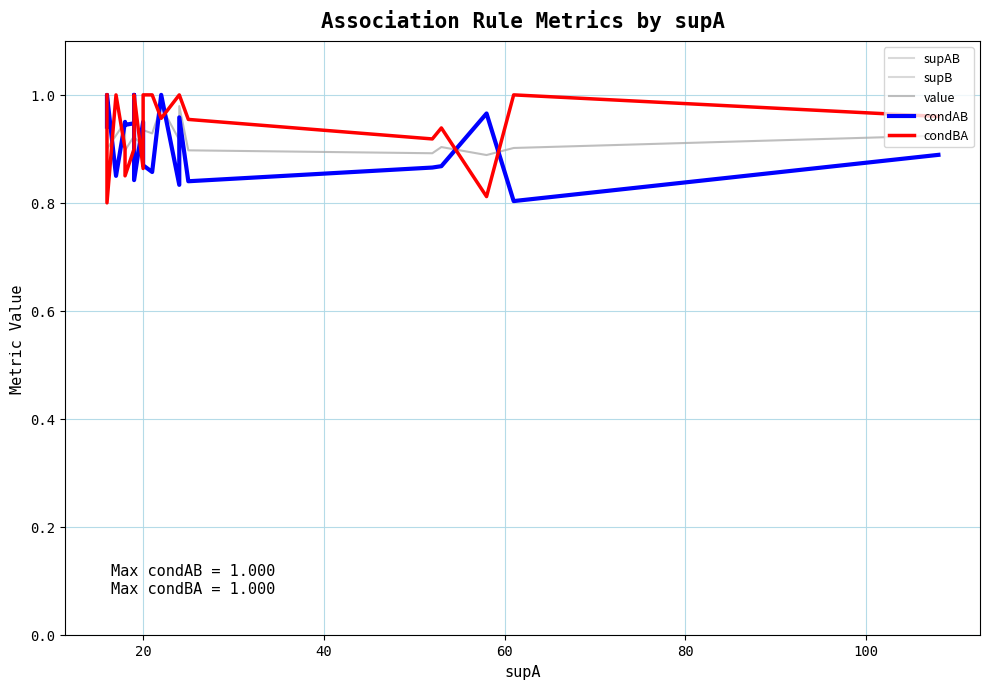

How many values in the supB series are below 22?

10